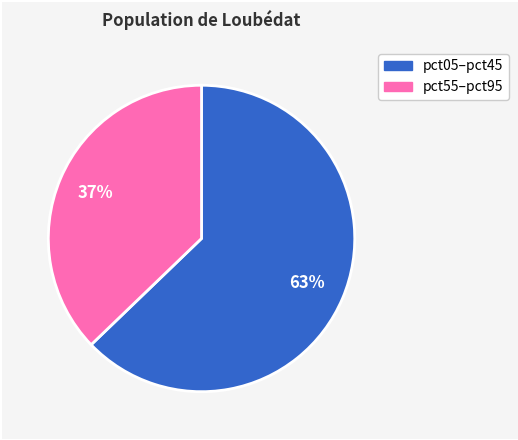

How many segments does this pie chart have?

2